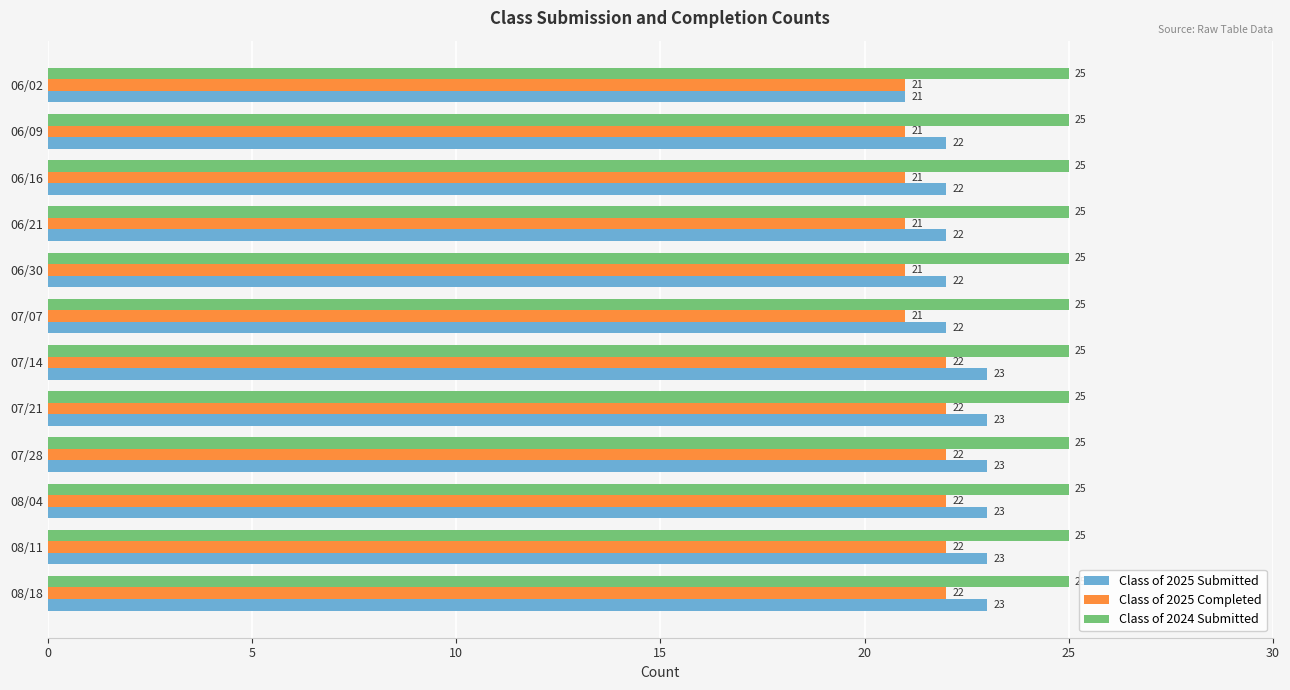

What is the difference between the highest and lowest values at 08/18?

3